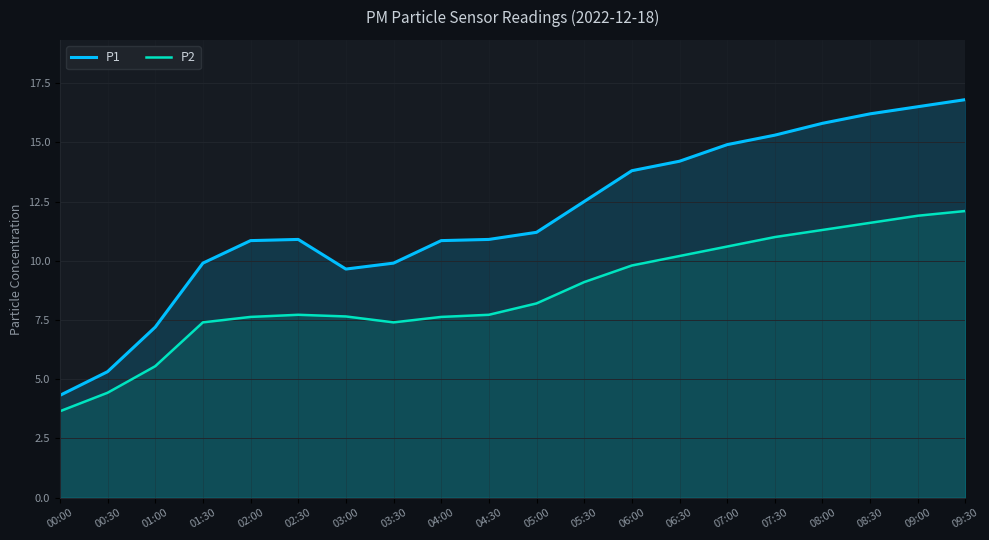

What is the difference between the second highest and minimum values in the P2 series?

8.2